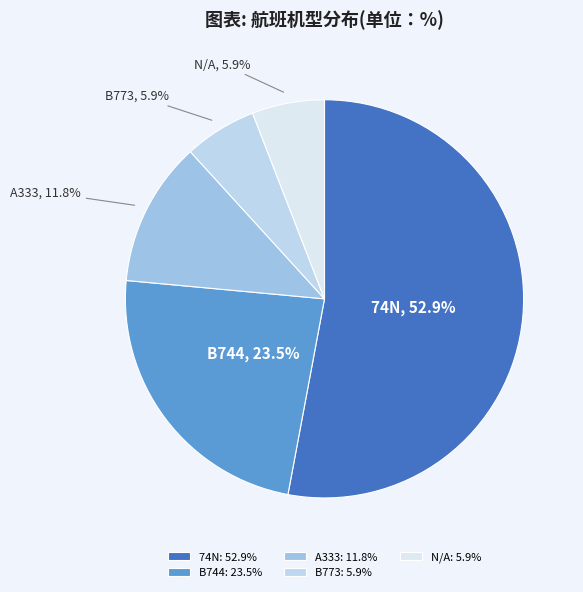

What is the total percentage of 74N and A333?

64.7%